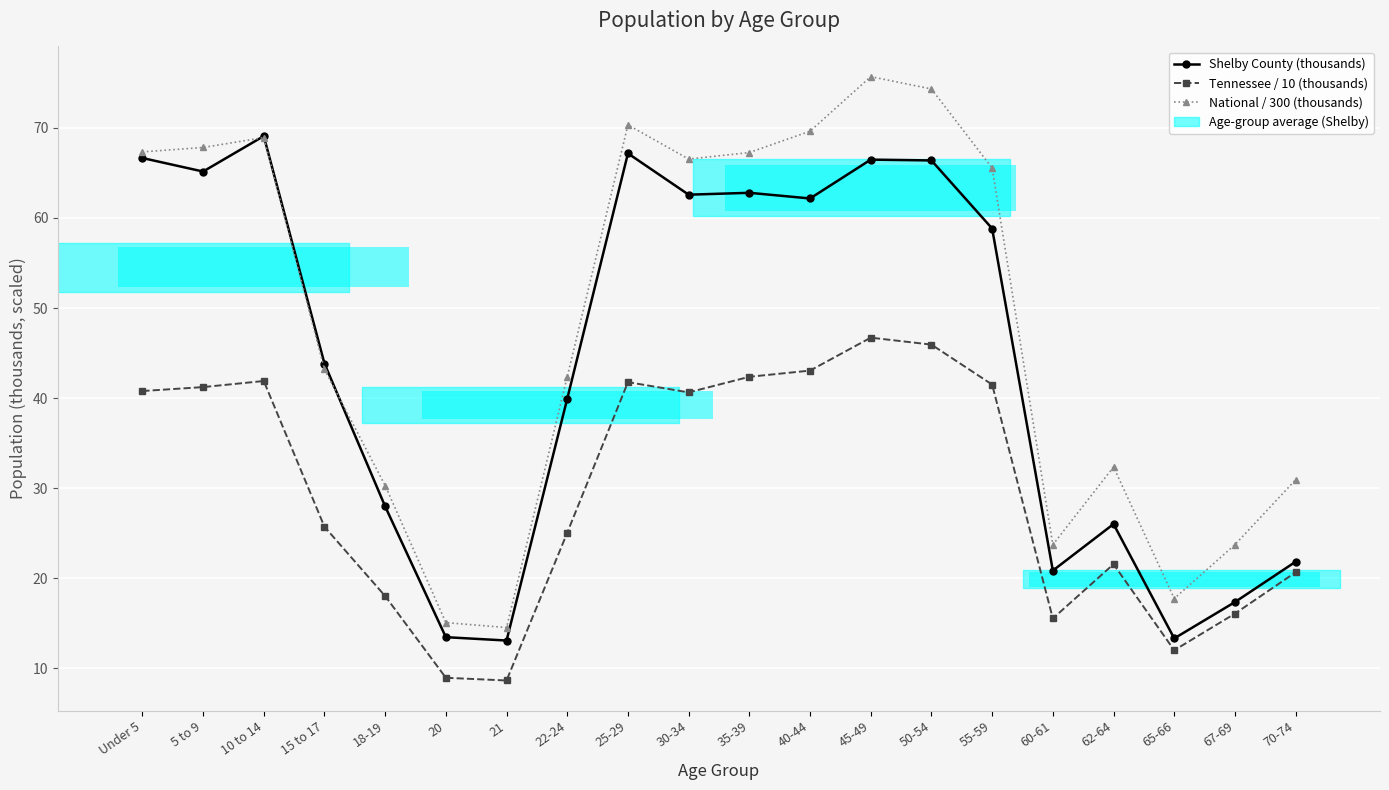

Rank the series by their average value, from lowest to highest.

Tennessee / 10 (thousands), Shelby County (thousands), National / 300 (thousands)